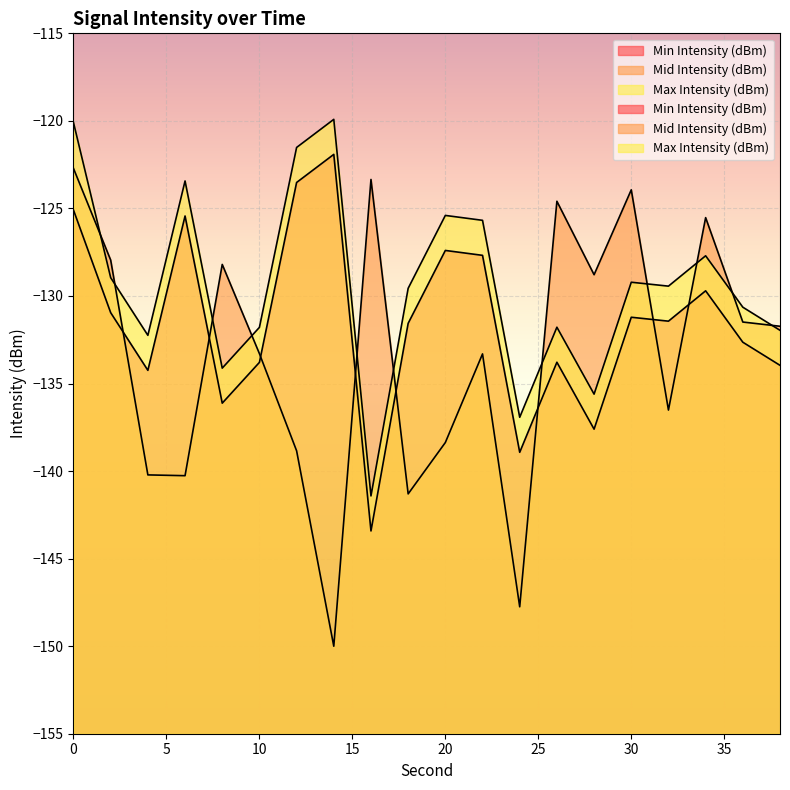

At which category does the chart reach its peak across all series?

14